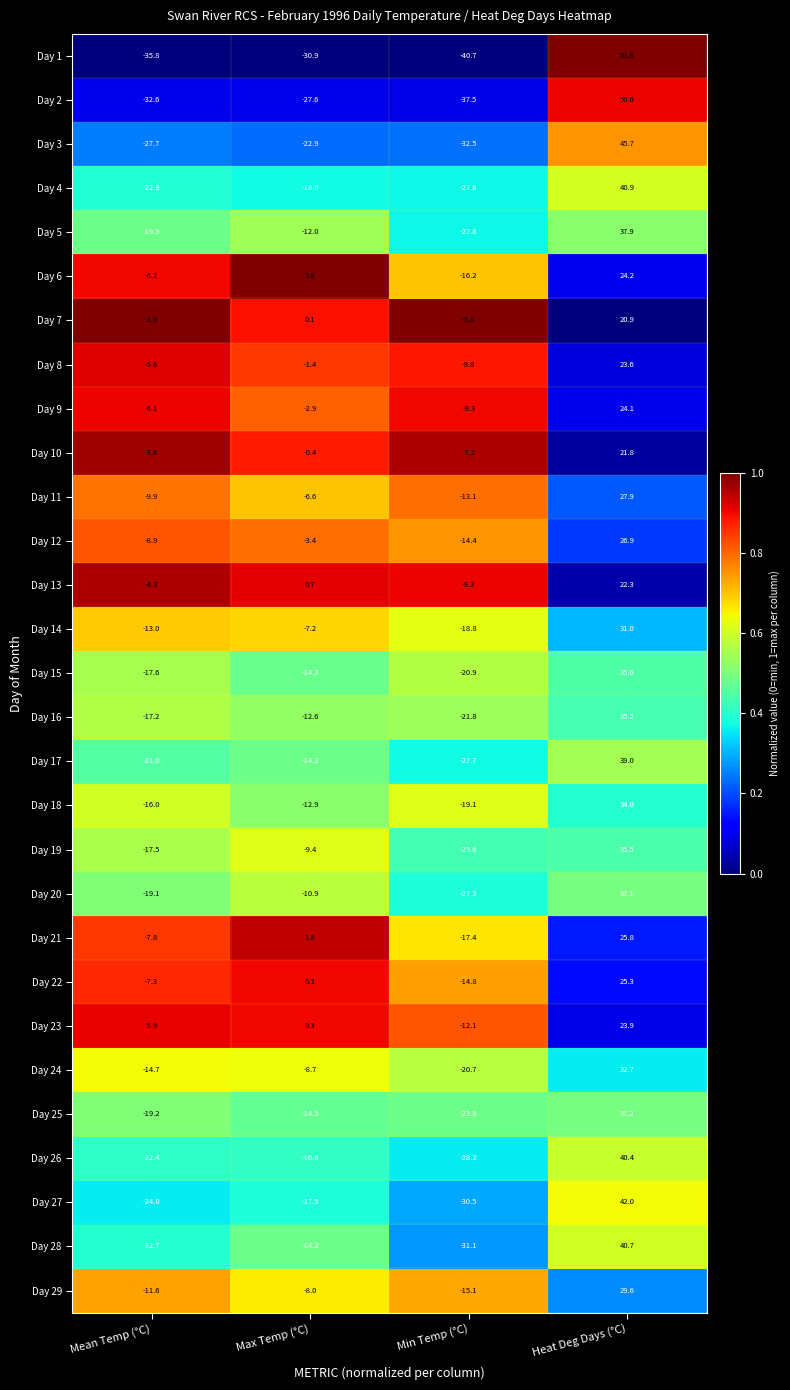

Rank the series by their maximum value, from highest to lowest.

Day 1, Day 2, Day 3, Day 27, Day 4, Day 28, Day 26, Day 17, Day 5, Day 25, Day 20, Day 15, Day 19, Day 16, Day 18, Day 24, Day 14, Day 29, Day 11, Day 12, Day 21, Day 22, Day 6, Day 9, Day 23, Day 8, Day 13, Day 10, Day 7